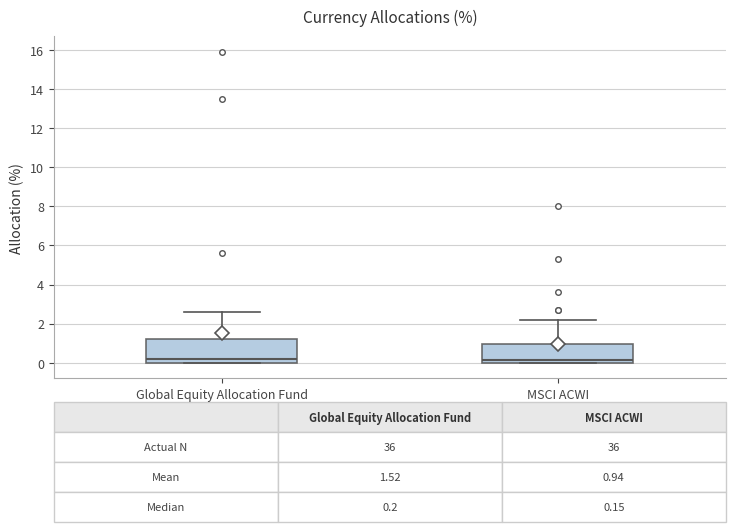

Which box is the tallest, from its lower edge to its upper edge?

Global Equity Allocation Fund